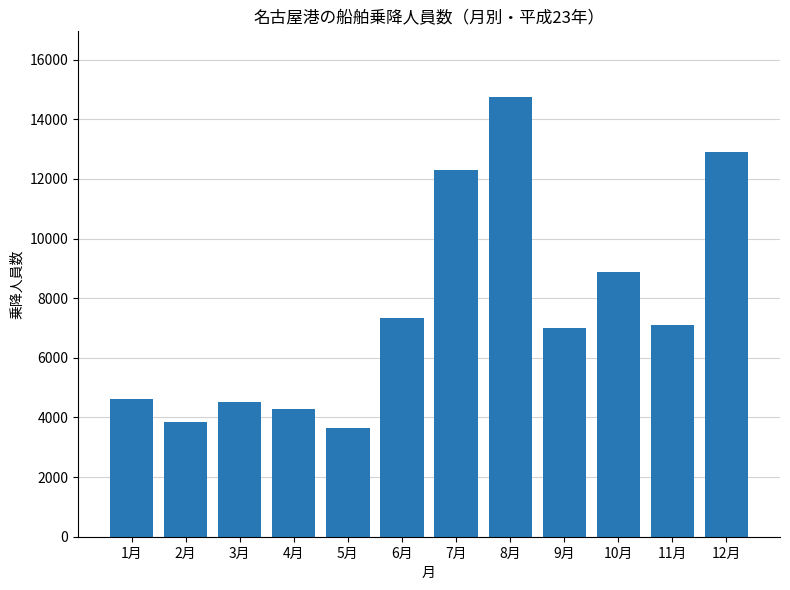

Reading left to right, transcribe all the data shown in this chart.

1月=4611	2月=3845	3月=4521	4月=4289	5月=3639	6月=7322	7月=12294	8月=14740	9月=6991	10月=8868	11月=7105	12月=12889